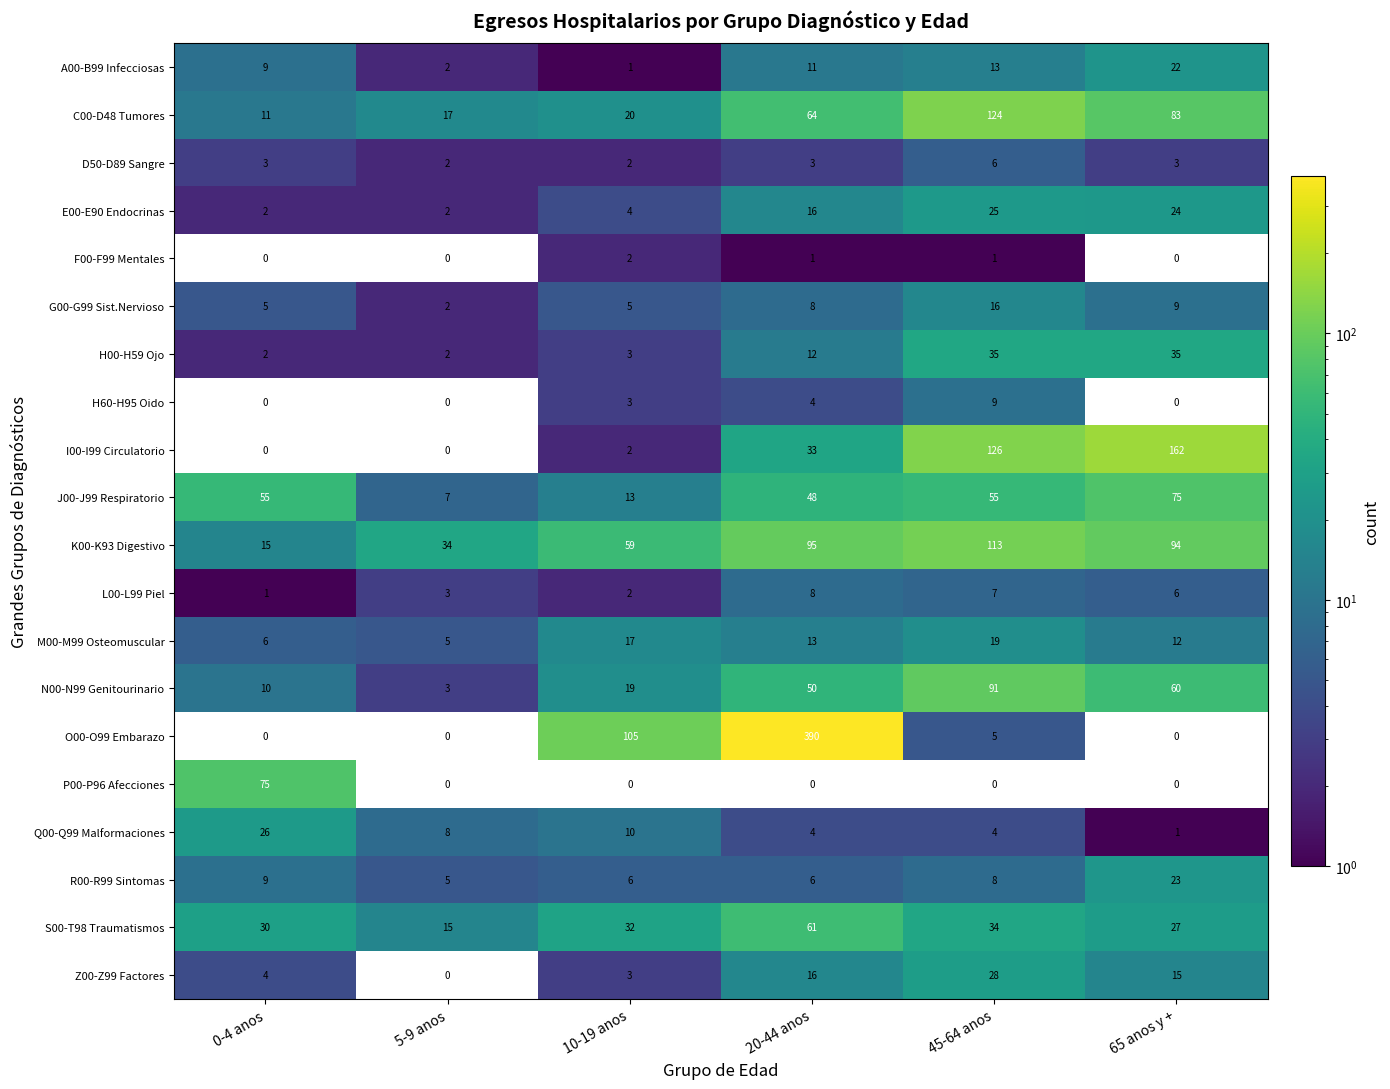

Which series has the largest total across all categories?

O00-O99 Embarazo